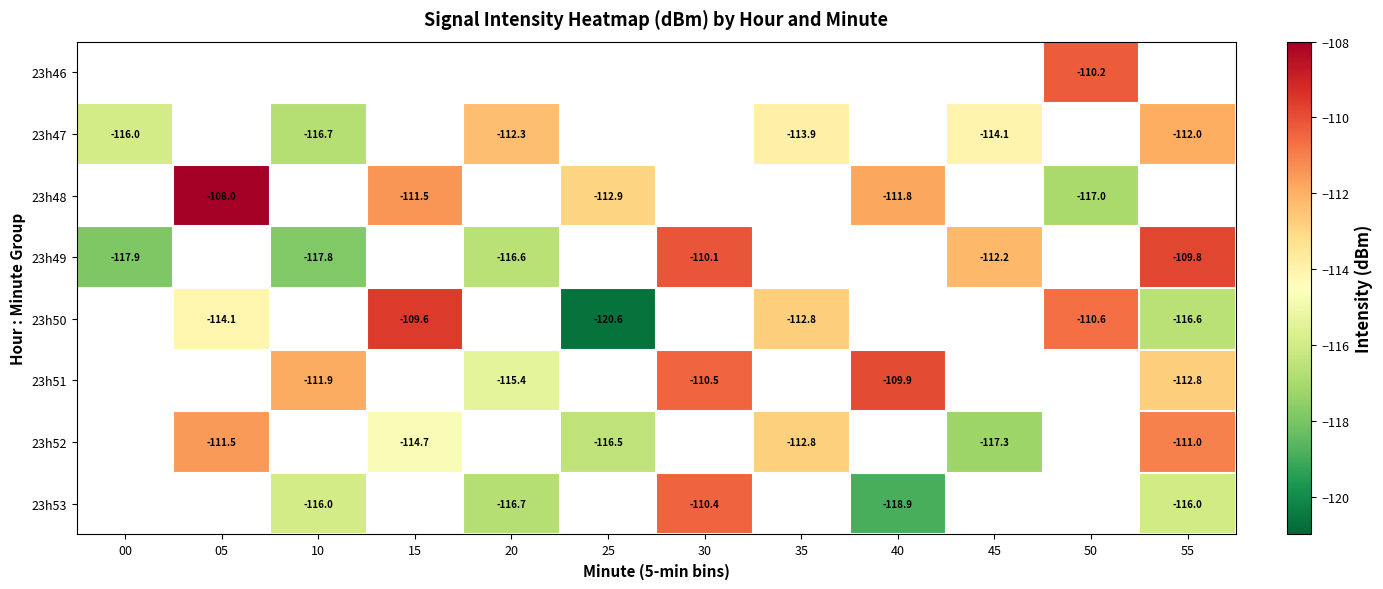

Which category has the lowest value across all series?

25